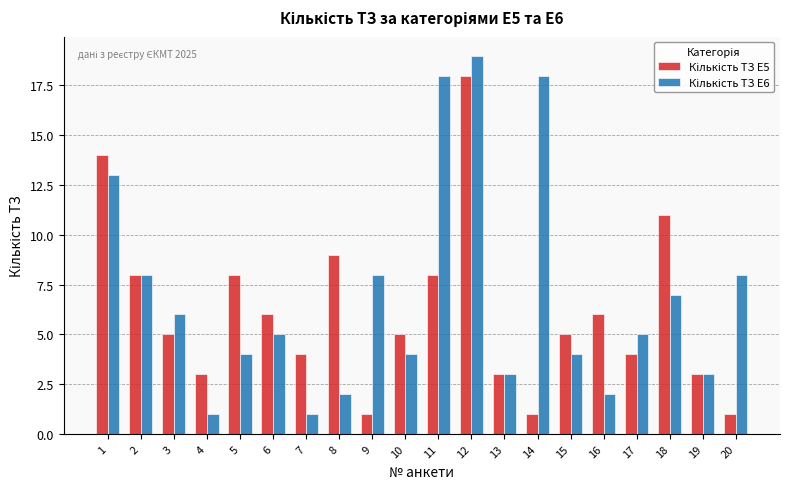

What is the greatest value displayed?

19